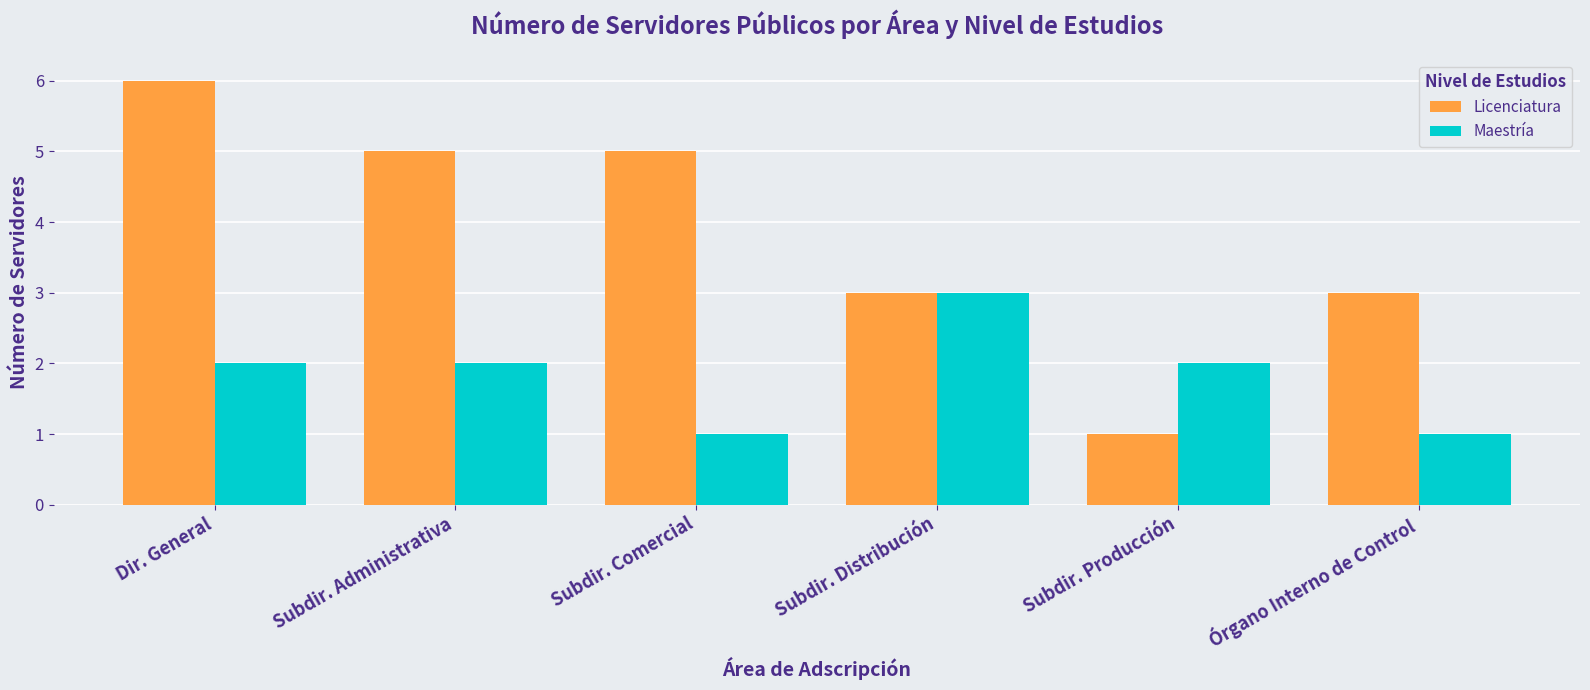

Between Dir. General and Subdir. Distribución, which series saw the biggest shift?

Licenciatura